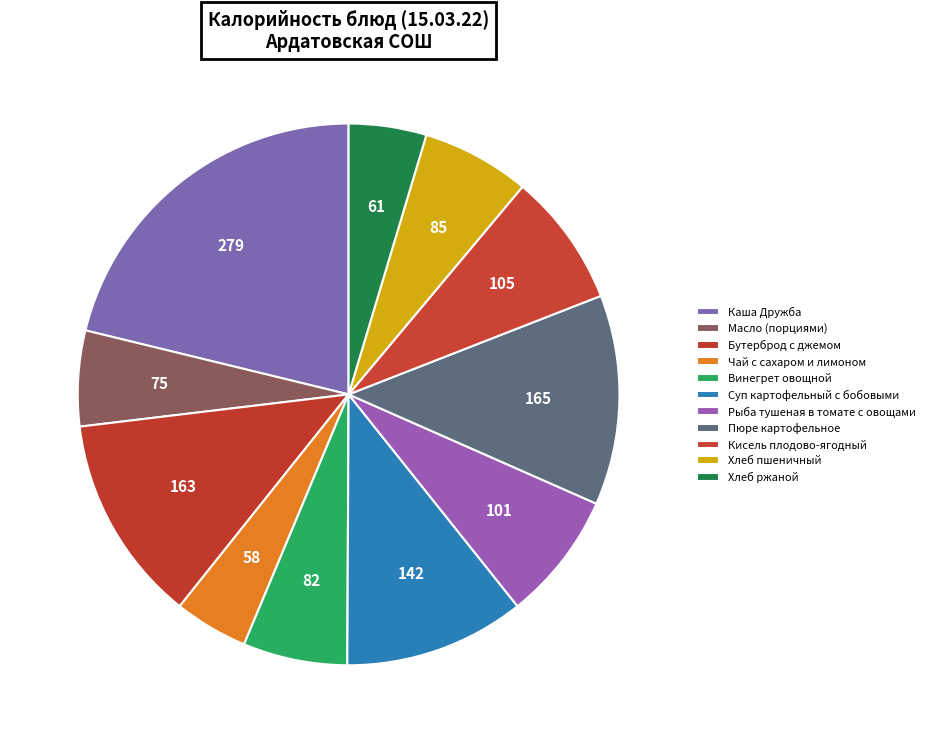

Which slice is the largest?

Каша Дружба